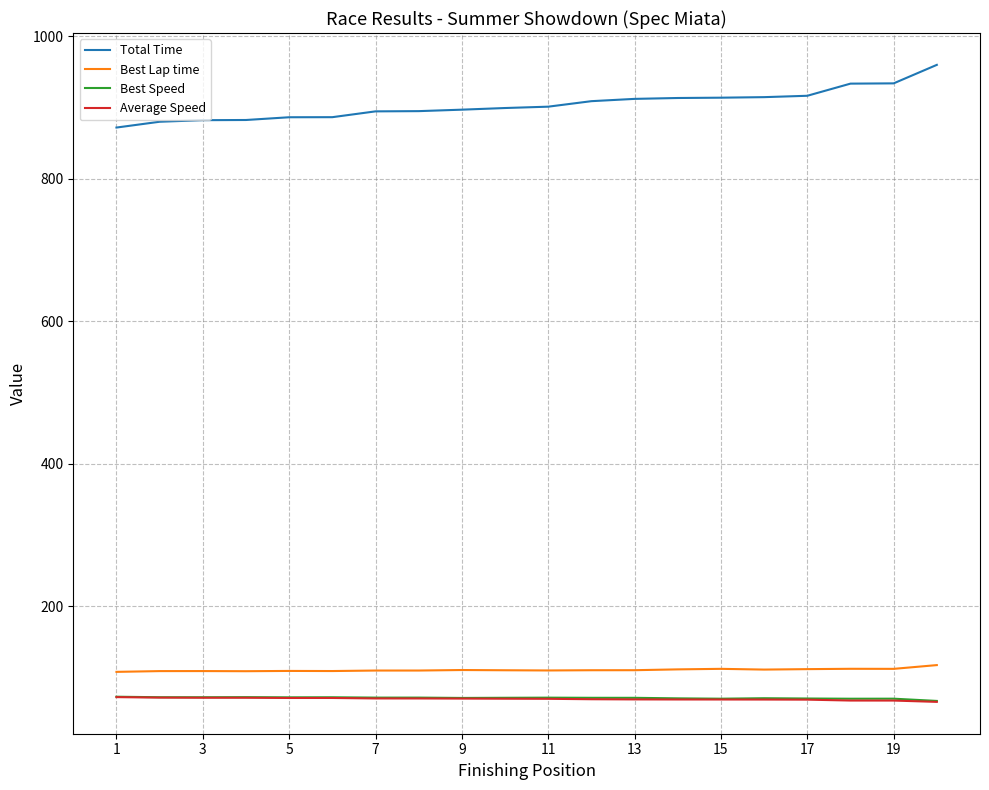

What is the maximum value for Best Lap time?

117.6